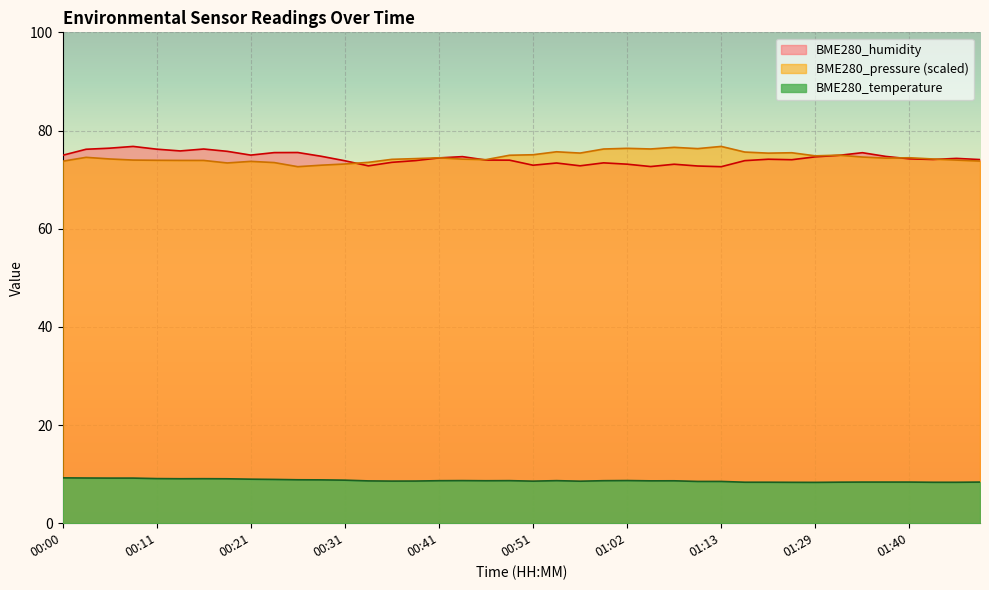

The value of BME280_humidity at 00:34 is 72.8. True or false?

True